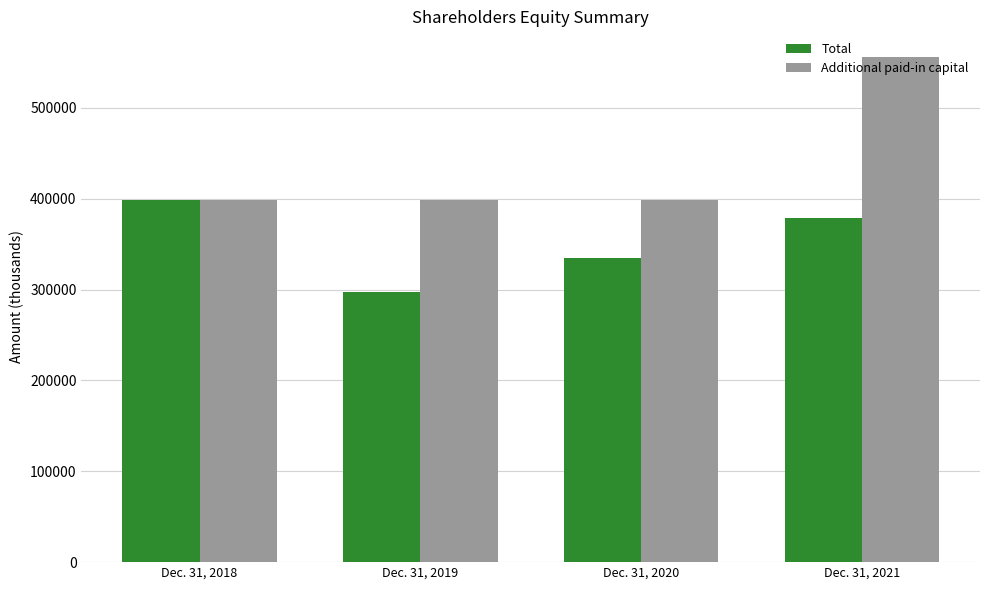

What is the sum of all Total values?

1410512